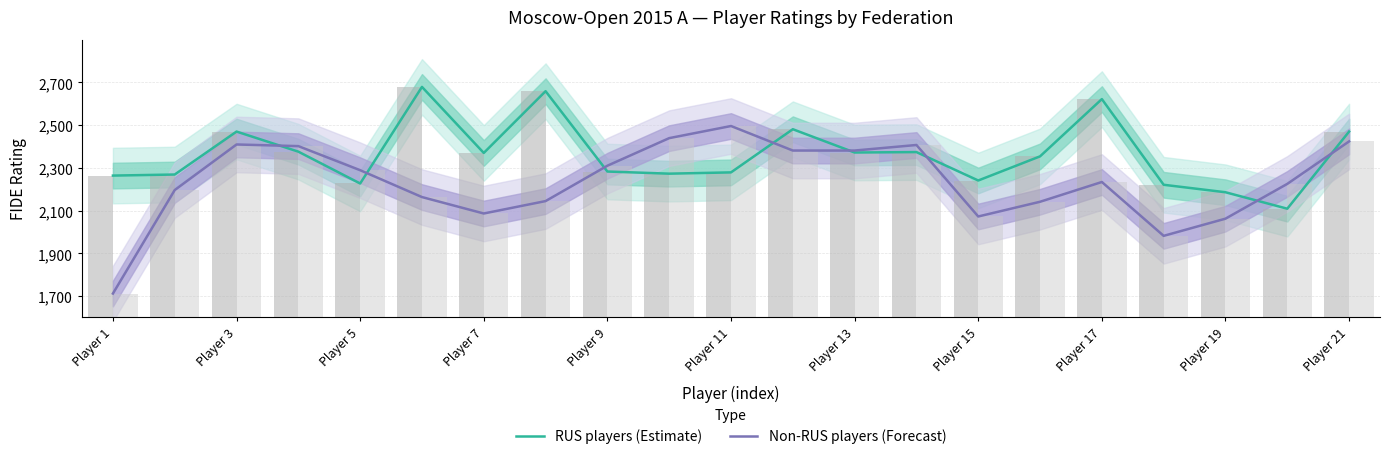

Which label corresponds to the smallest value in the chart?

Player 1